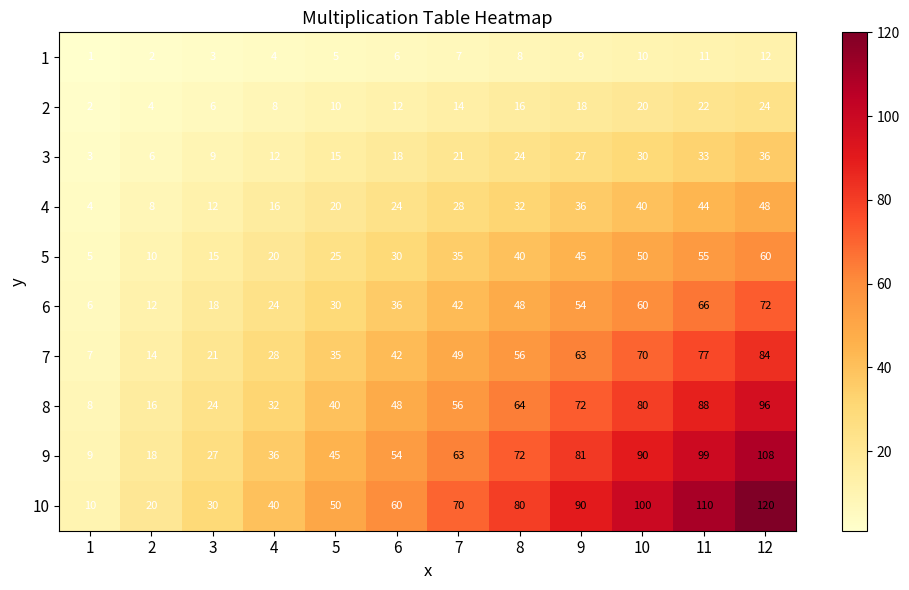

What is the smallest value displayed?

1